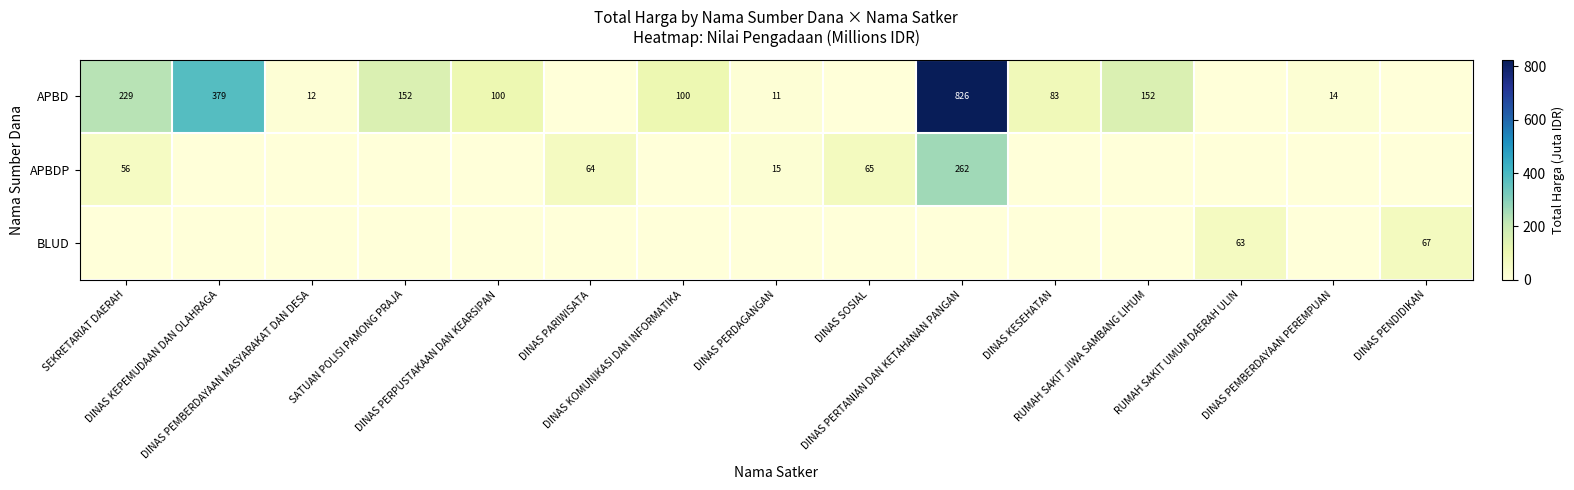

Between DINAS PARIWISATA and DINAS PEMBERDAYAAN PEREMPUAN, which is larger?

DINAS PEMBERDAYAAN PEREMPUAN